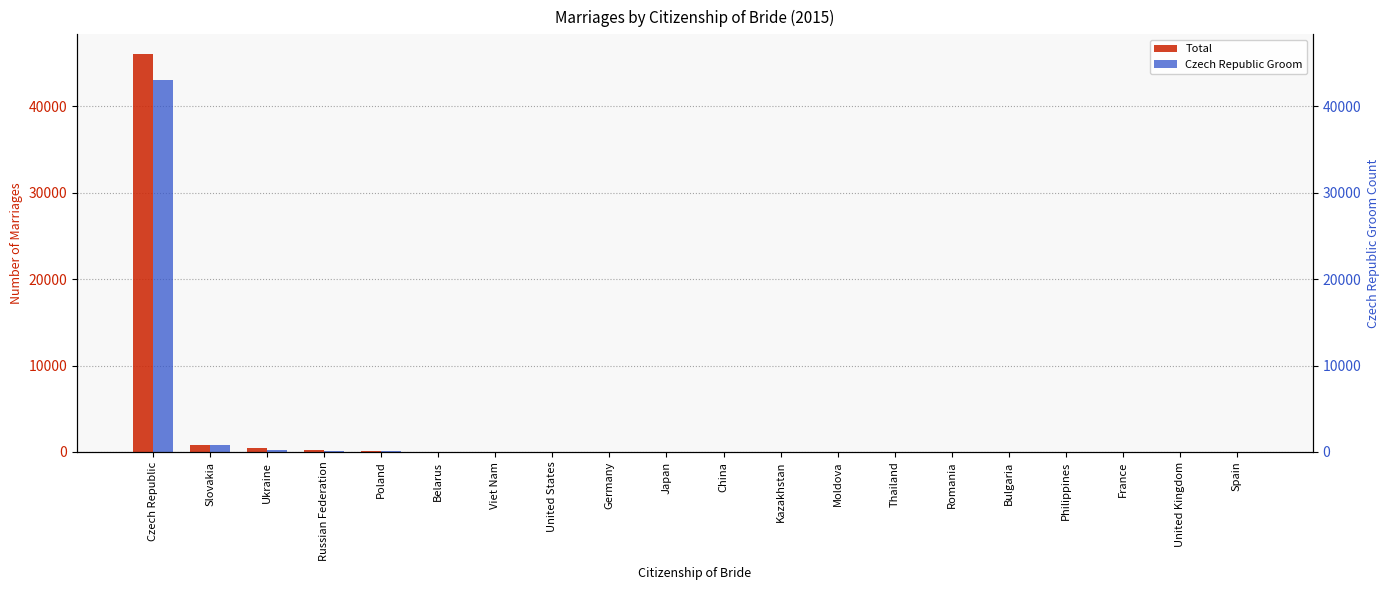

What is the minimum value for Czech Republic Groom?

9